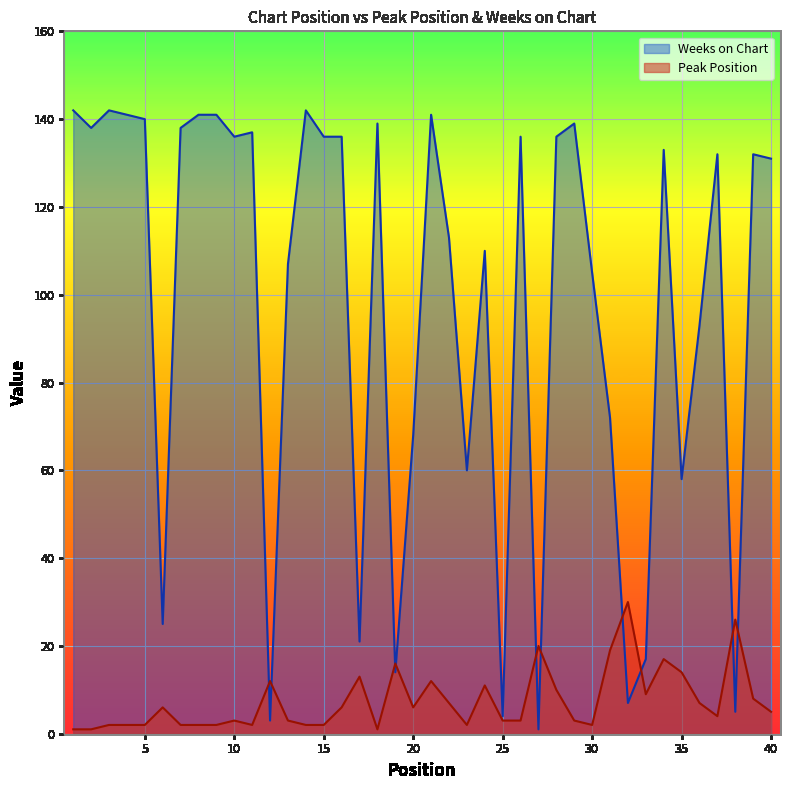

Reading left to right, extract all data points from this chart.

Peak Position: 1	1	2	2	2	6	2	2	2	3	2	12	3	2	2	6	13	1	16	6	12	7	2	11	3	3	20	10	3	2	19	30	9	17	14	7	4	26	8	5
Weeks on Chart: 142	138	142	141	140	25	138	141	141	136	137	3	107	142	136	136	21	139	14	68	141	113	60	110	4	136	1	136	139	105	72	7	17	133	58	93	132	5	132	131